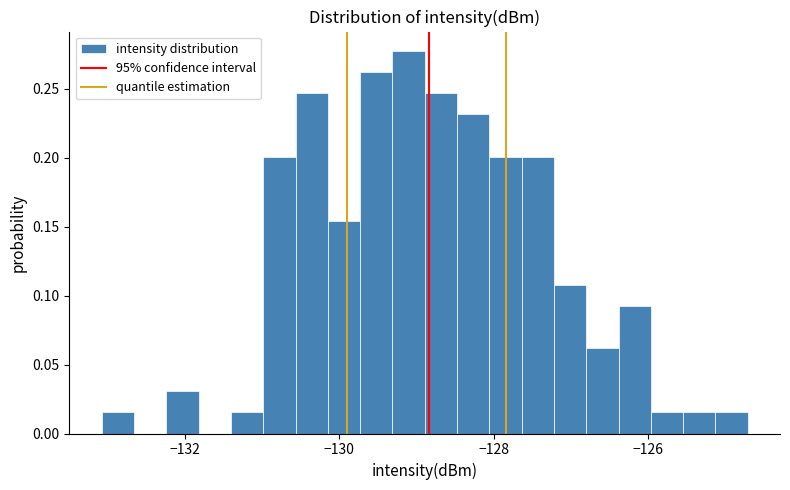

Read against the x-axis, roughly where is the centre of the tallest bar?

-129.2